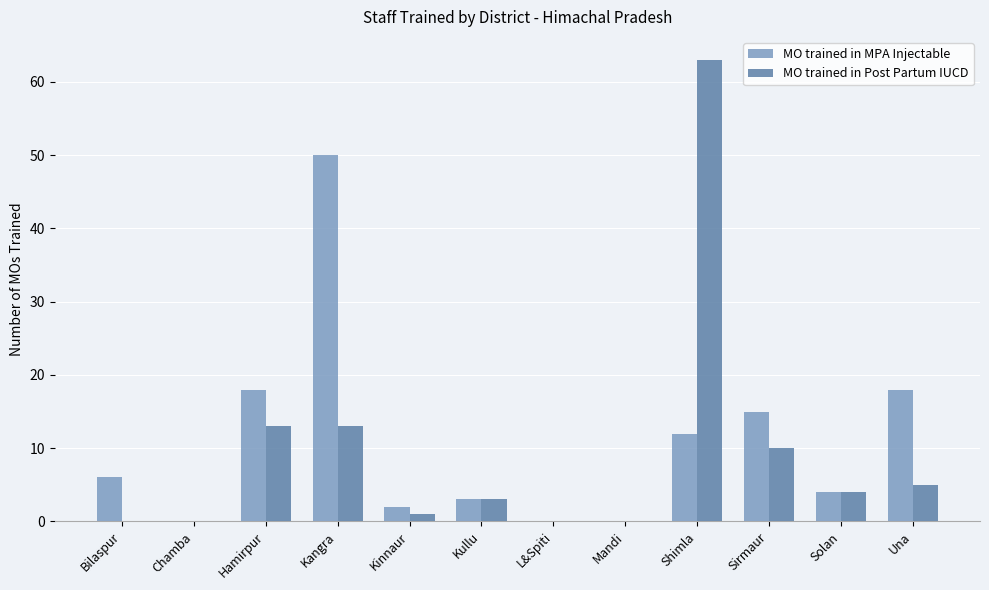

Which series has the largest range (max minus min)?

MO trained in Post Partum IUCD